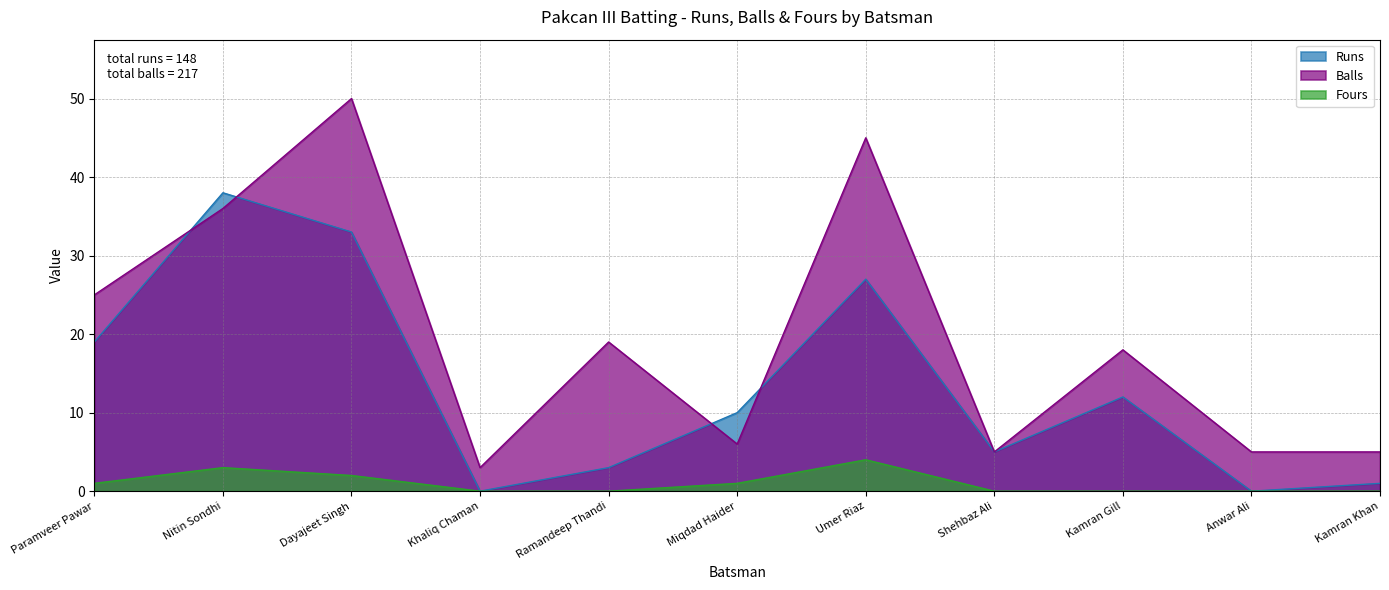

Which series has the largest total across all categories?

Balls